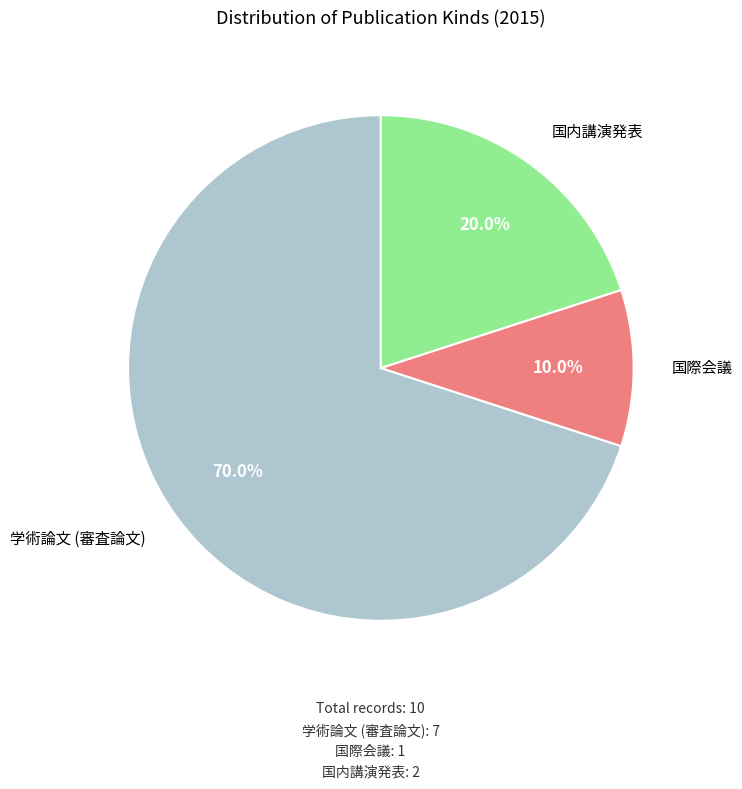

To the nearest percent, what portion does 国内講演発表 represent?

20%